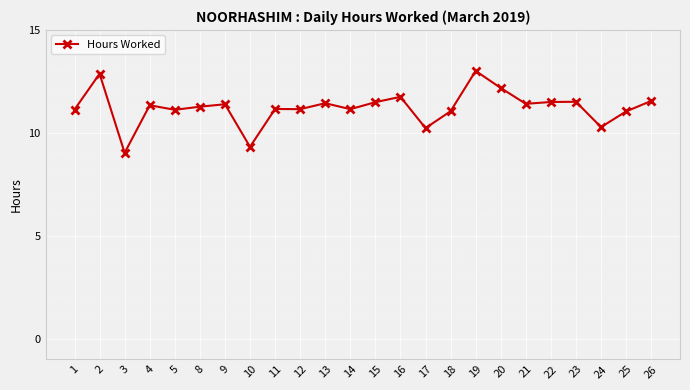

What is the average value?

11.2